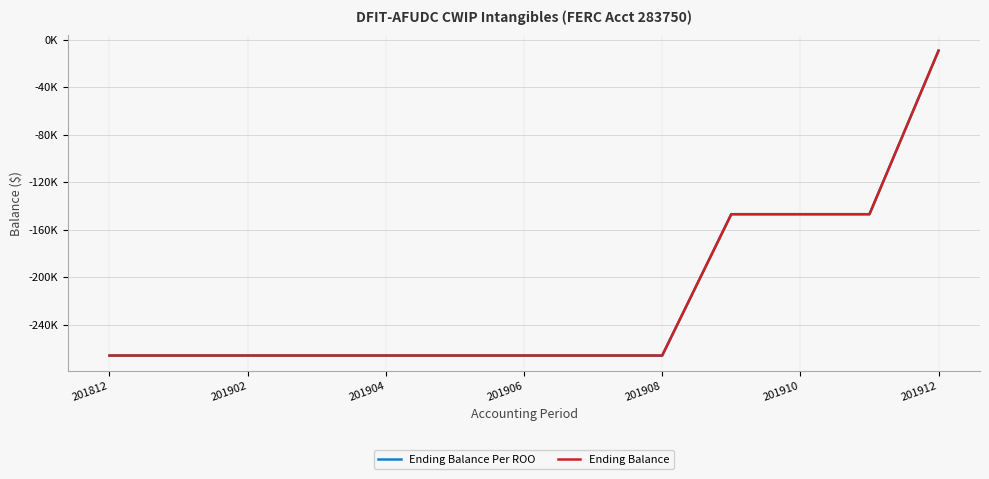

Is this an area chart (filled region under the line)?

No